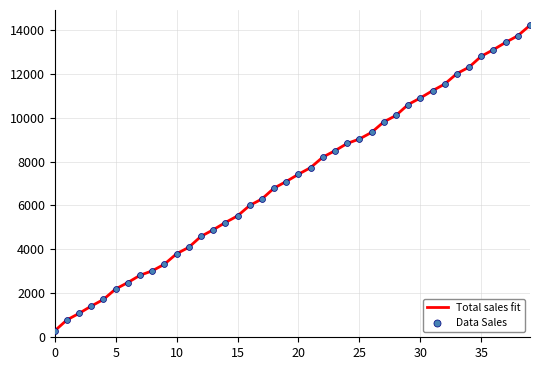

What is the greatest value displayed?

14200.0